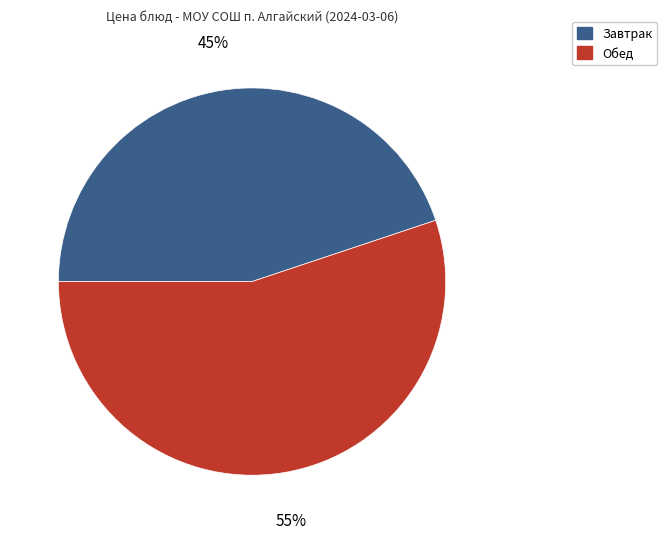

Approximately how many times larger is the value at Завтрак compared to Обед?

0.8